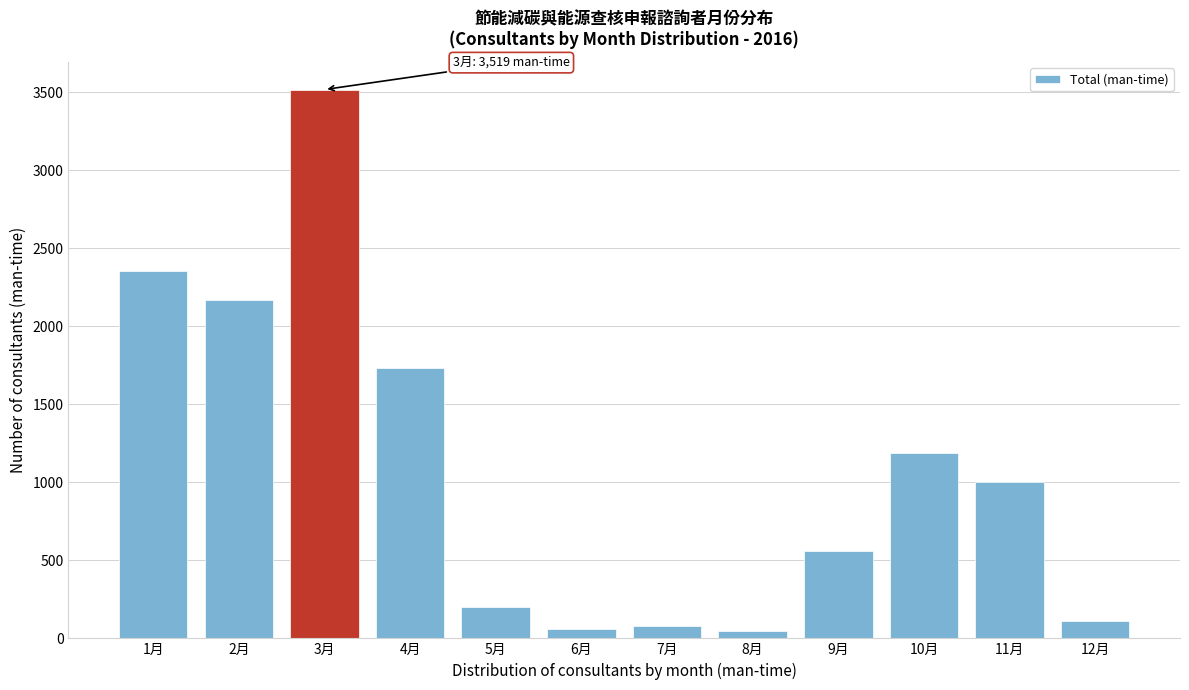

What is the difference between the values at 7月 and 4月?

1649